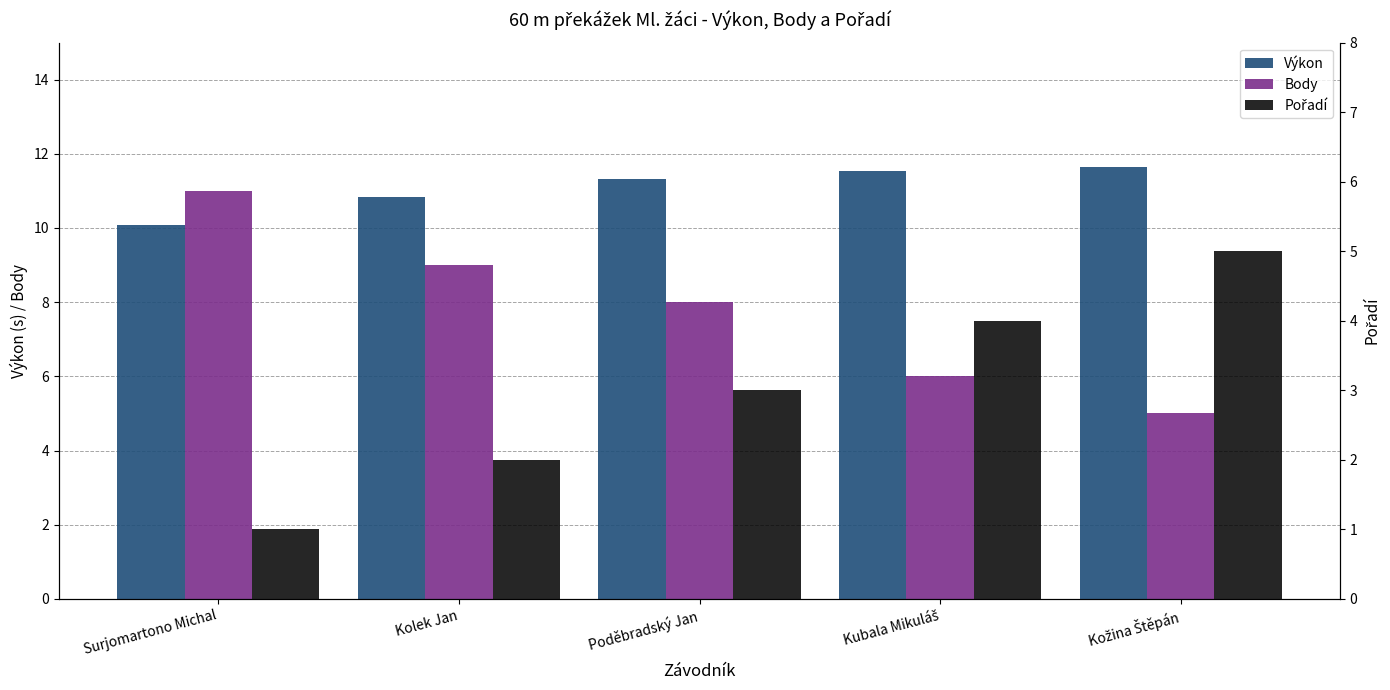

Rank the series by their average value, from highest to lowest.

Výkon, Body, Pořadí